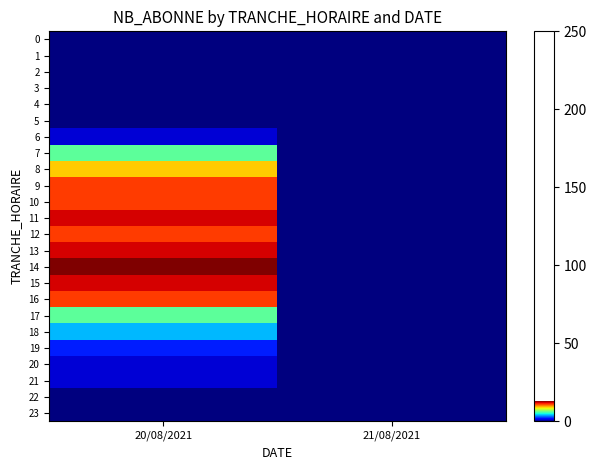

Reading right to left, transcribe all the data shown in this chart.

0: 21/08/2021=0	20/08/2021=0
1: 21/08/2021=0	20/08/2021=0
2: 21/08/2021=0	20/08/2021=0
3: 21/08/2021=0	20/08/2021=0
4: 21/08/2021=0	20/08/2021=0
5: 21/08/2021=0	20/08/2021=0
6: 21/08/2021=0	20/08/2021=1
7: 21/08/2021=0	20/08/2021=6
8: 21/08/2021=0	20/08/2021=9
9: 21/08/2021=0	20/08/2021=11
10: 21/08/2021=0	20/08/2021=11
11: 21/08/2021=0	20/08/2021=12
12: 21/08/2021=0	20/08/2021=11
13: 21/08/2021=0	20/08/2021=12
14: 21/08/2021=0	20/08/2021=13
15: 21/08/2021=0	20/08/2021=12
16: 21/08/2021=0	20/08/2021=11
17: 21/08/2021=0	20/08/2021=6
18: 21/08/2021=0	20/08/2021=4
19: 21/08/2021=0	20/08/2021=2
20: 21/08/2021=0	20/08/2021=1
21: 21/08/2021=0	20/08/2021=1
22: 21/08/2021=0	20/08/2021=0
23: 21/08/2021=0	20/08/2021=0